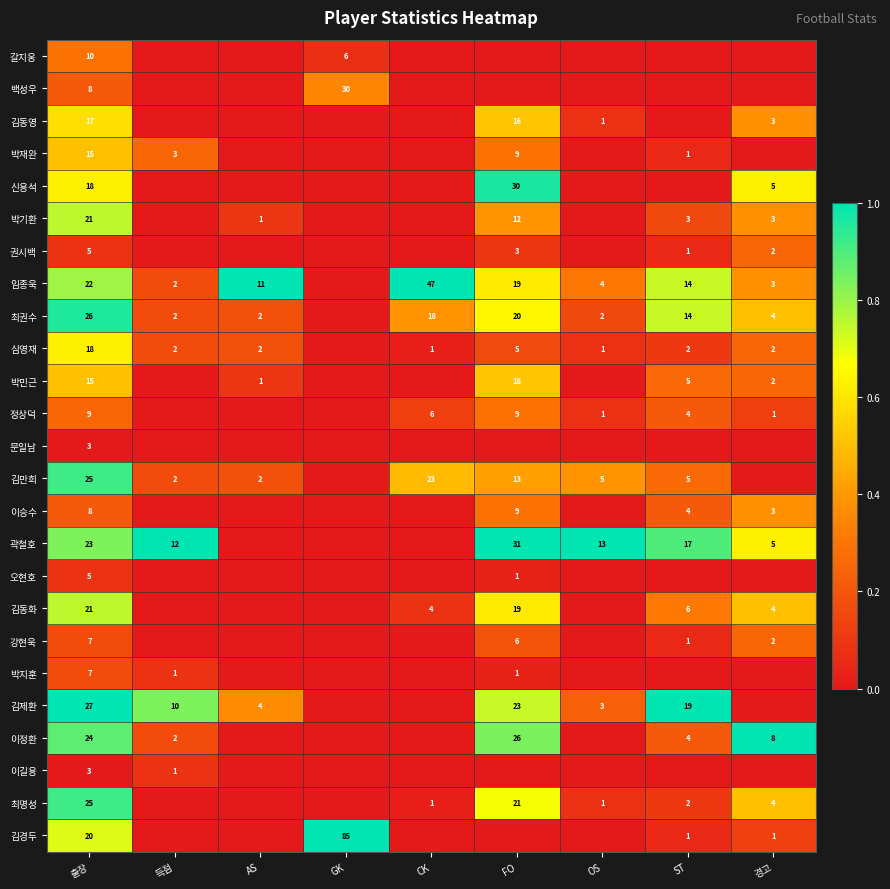

True or false: 김경두 has a value of 20 at 출장.

True